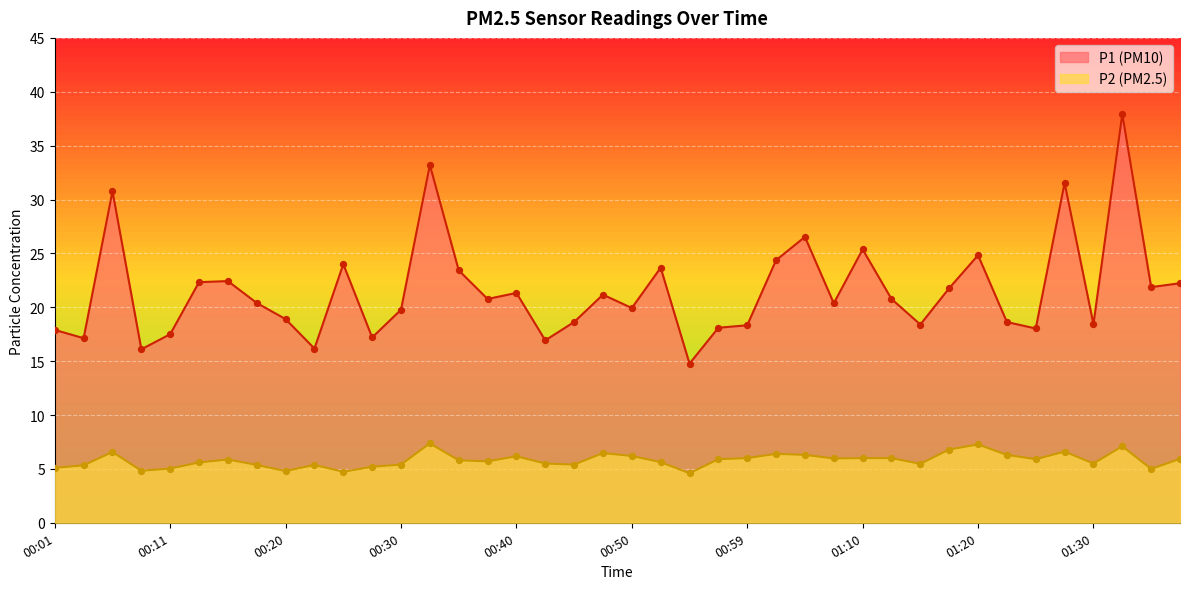

Which series has the largest total across all categories?

P1